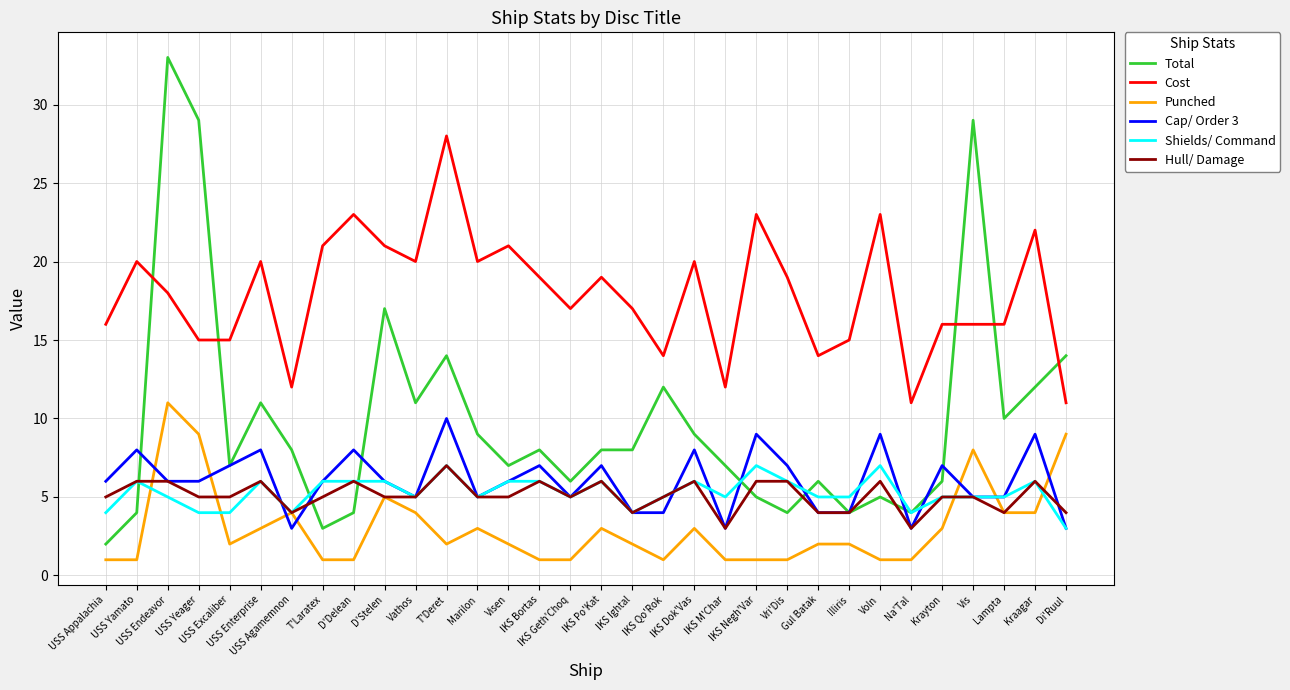

What are all the series names shown in the legend?

Total, Cost, Punched, Cap/ Order 3, Shields/ Command, Hull/ Damage